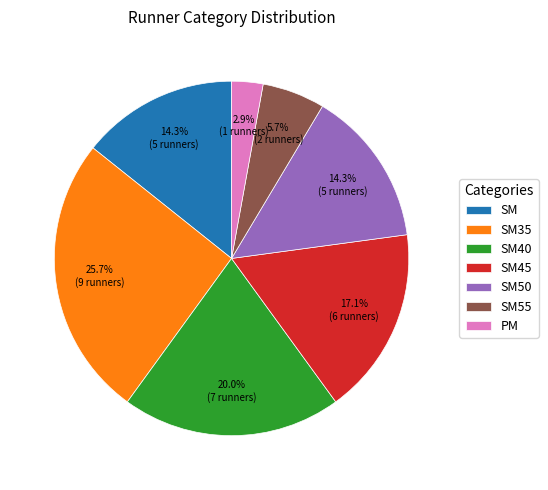

Approximately how many times larger is the value at PM compared to SM35?

0.1